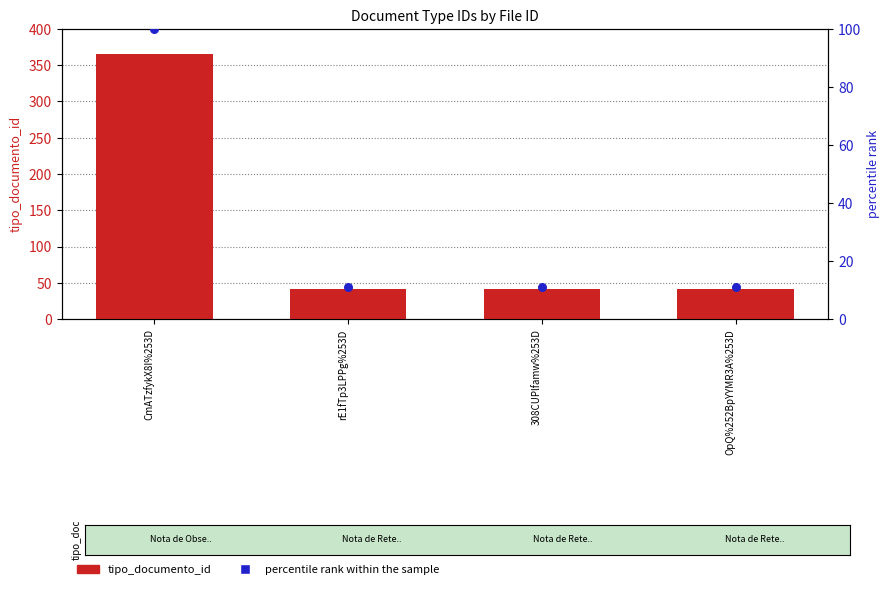

Is the value of percentile rank within the sample at OpQ%252BpYYMR3A%253D greater than the value of tipo_documento_id at rE1fTp3LPPg%253D?

No